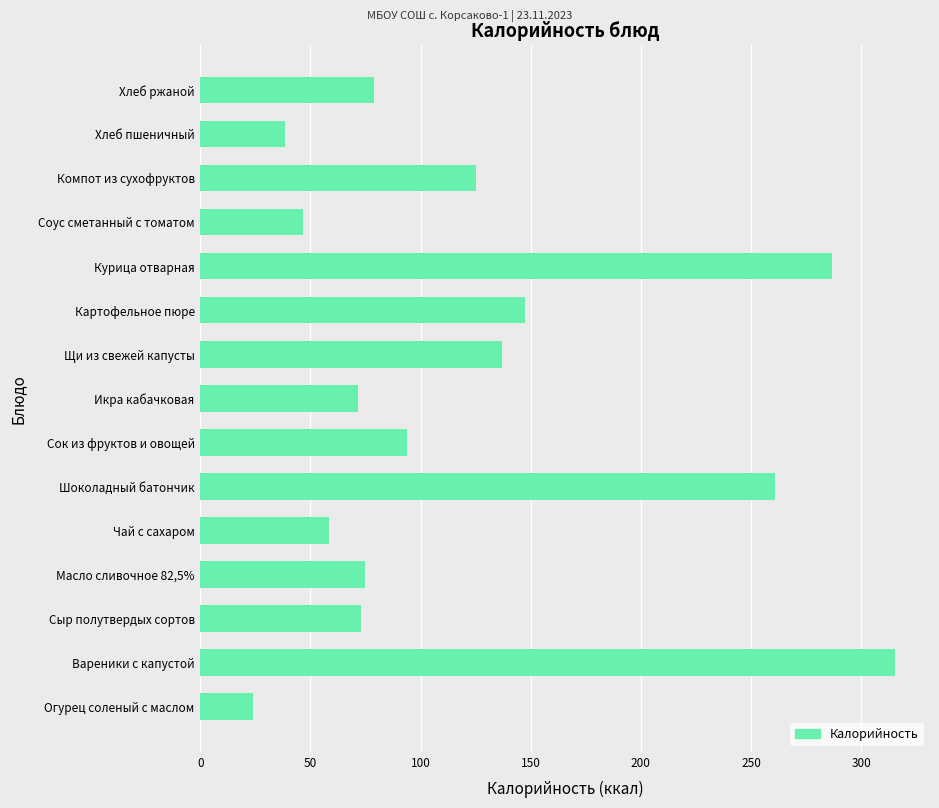

Are the bars horizontal?

Yes